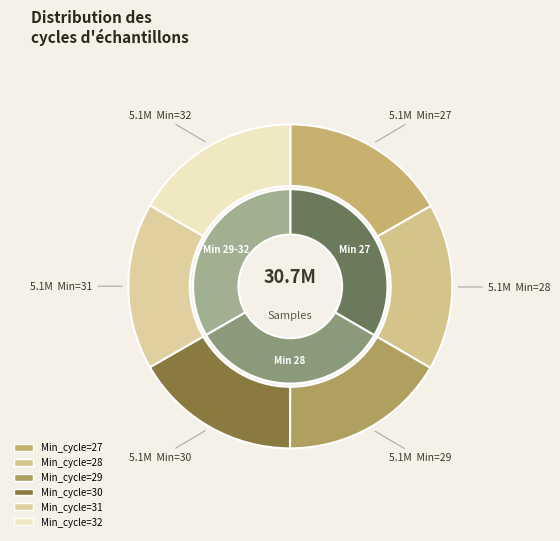

Approximately how many times larger is the value at 32 compared to 29?

1.0